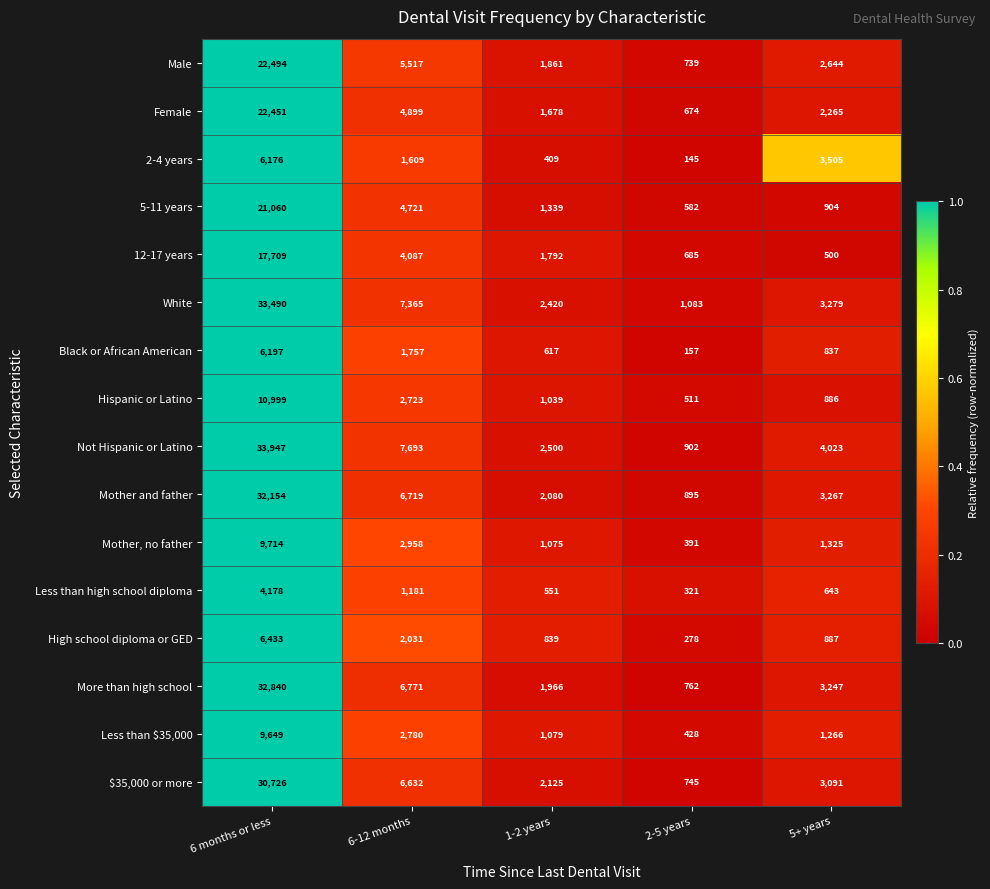

What is the approximate value of Less than $35,000 at 6-12 months, to the nearest 10?

2780